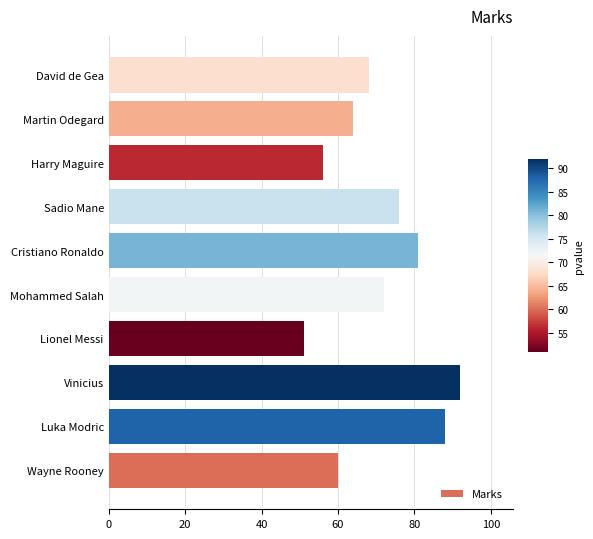

What is the difference between the maximum and minimum values?

41